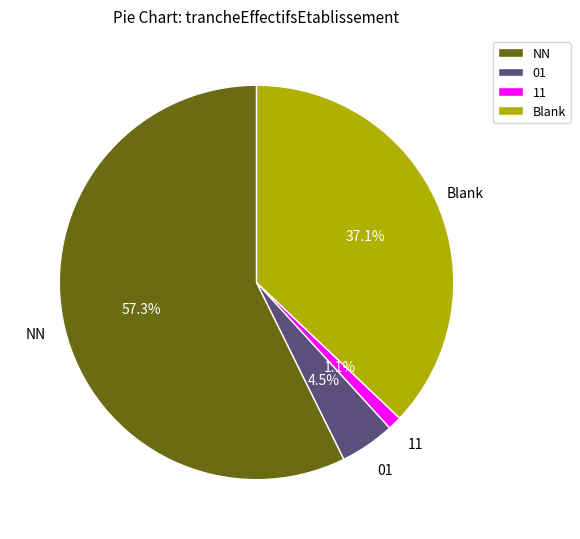

Is there a majority slice in this chart?

Yes